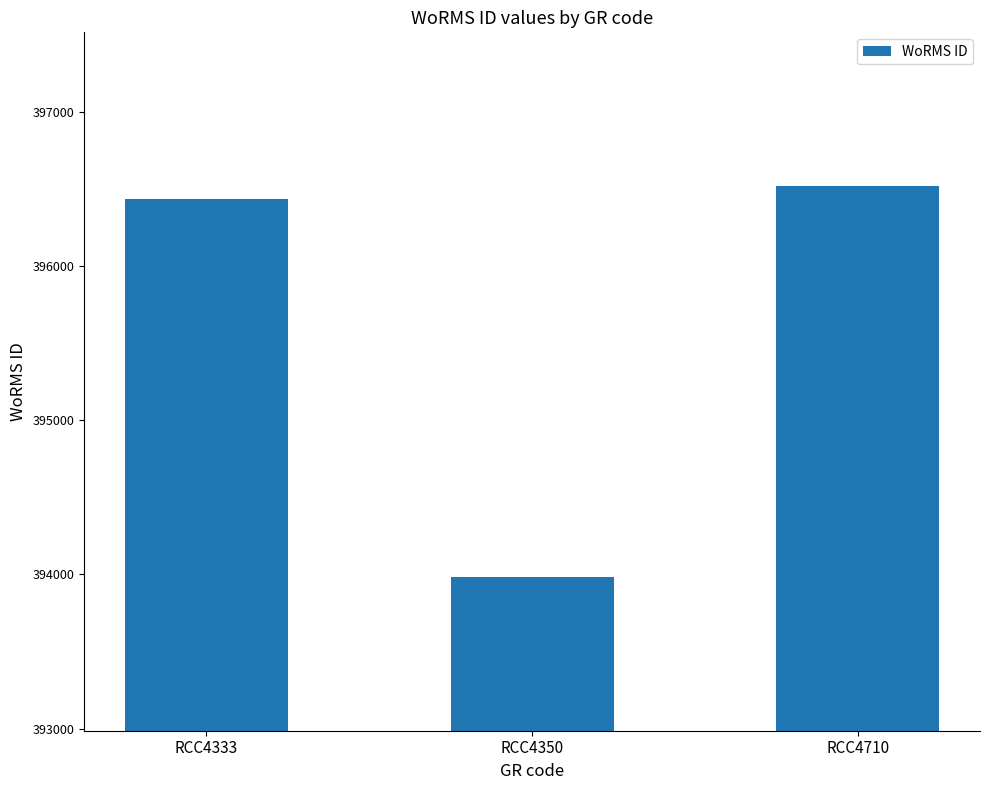

Rank the categories by value from lowest to highest.

RCC4350, RCC4333, RCC4710